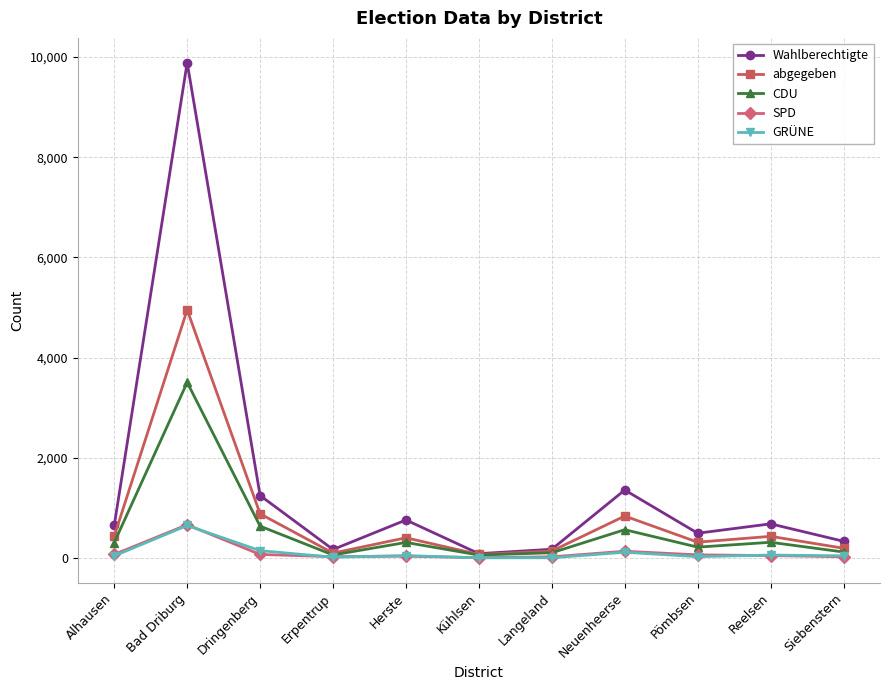

Where is the first local maximum for SPD?

Bad Driburg